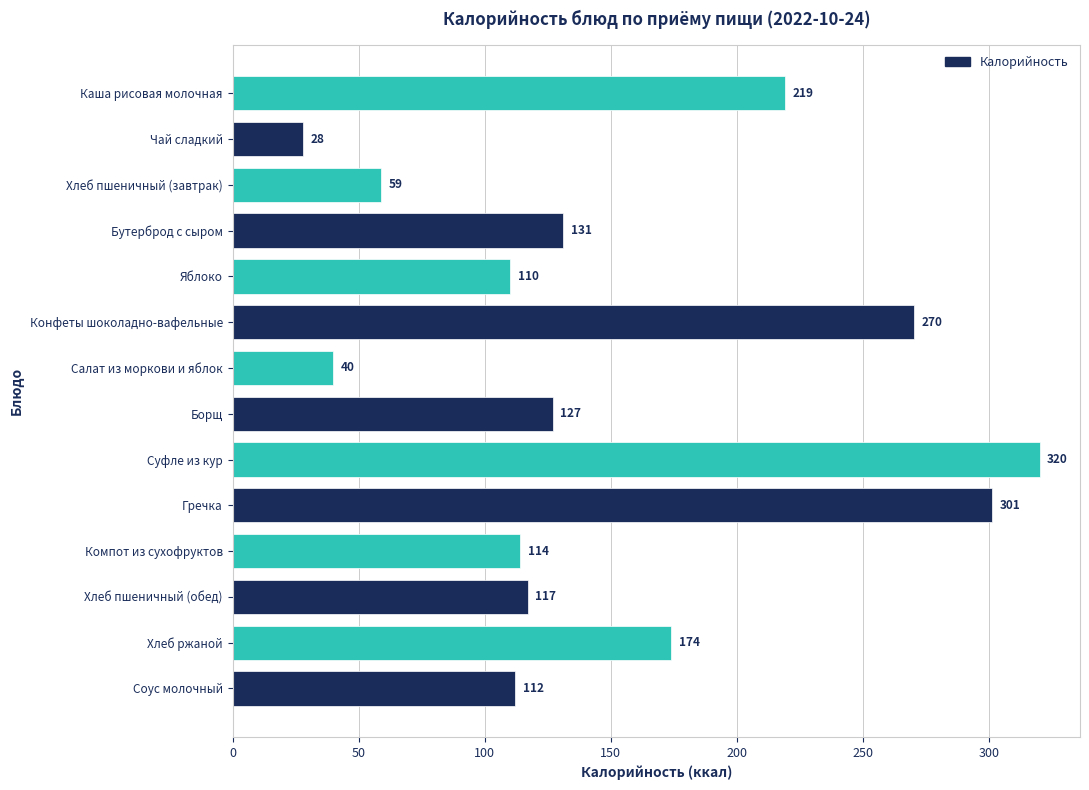

Rank the categories by value from highest to lowest.

Суфле из кур, Гречка, Конфеты шоколадно-вафельные, Каша рисовая молочная, Хлеб ржаной, Бутерброд с сыром, Борщ, Хлеб пшеничный (обед), Компот из сухофруктов, Соус молочный, Яблоко, Хлеб пшеничный (завтрак), Салат из моркови и яблок, Чай сладкий